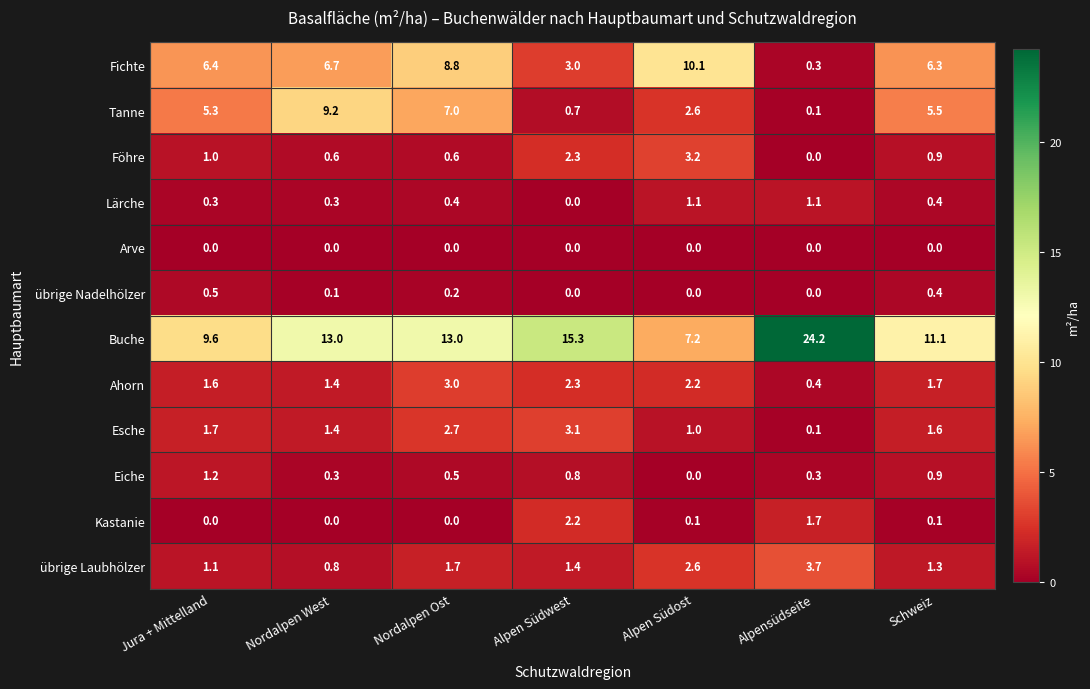

Which series changed the most between Alpen Südwest and Alpensüdseite?

Buche